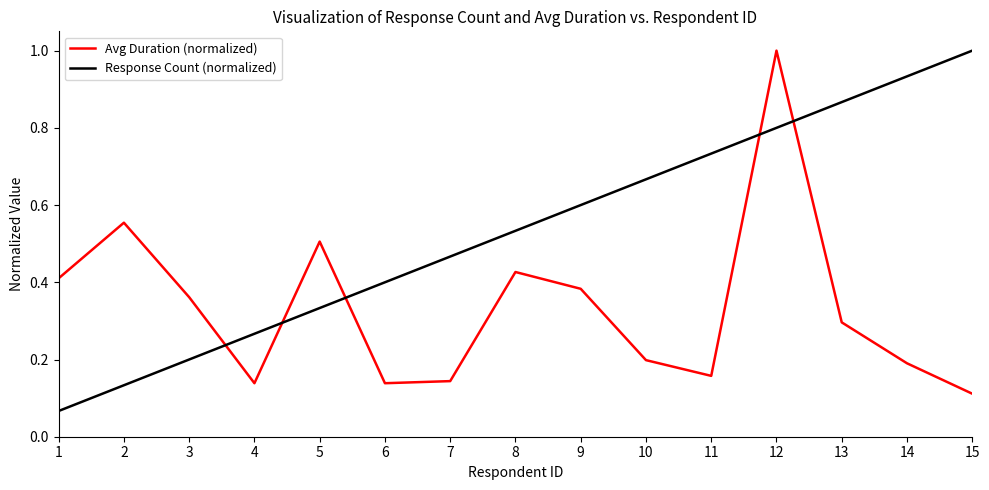

The Avg Duration (normalized) series shows 0.2 at 14. True or false?

True